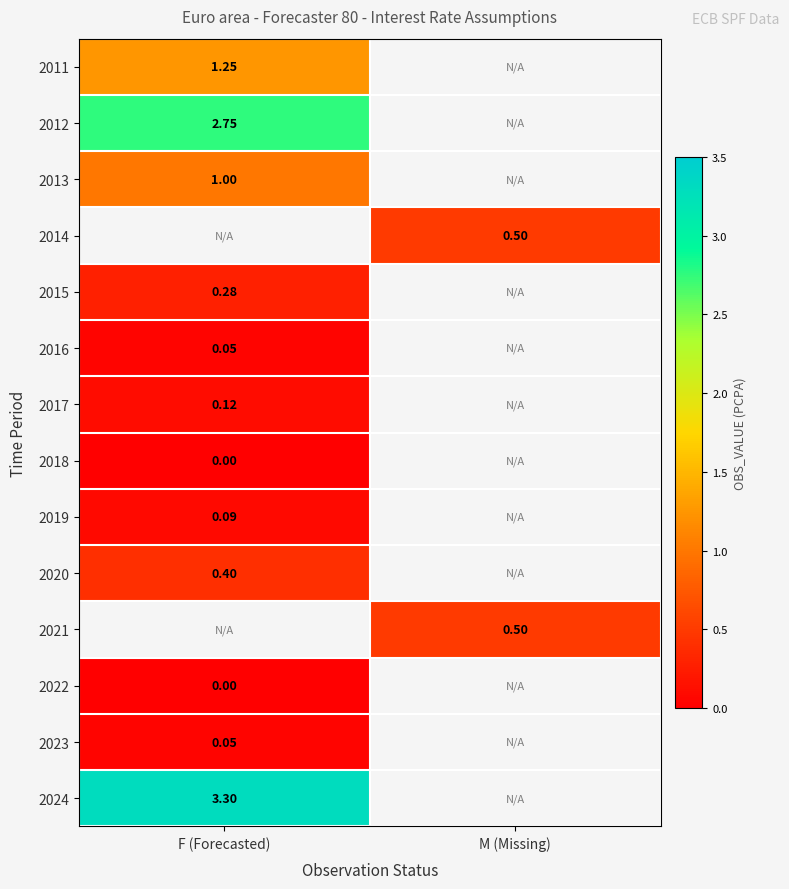

Is the value of 2023 at F (Forecasted) greater than the value of 2021 at M (Missing)?

No